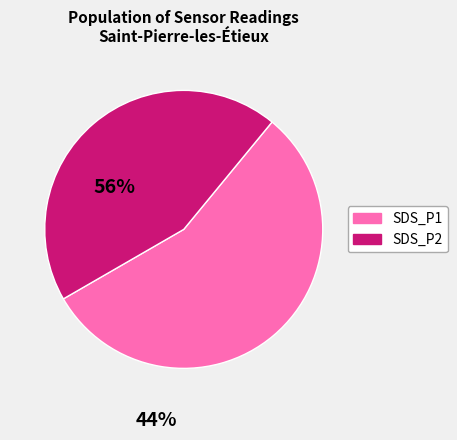

Which slice is the largest?

SDS_P1